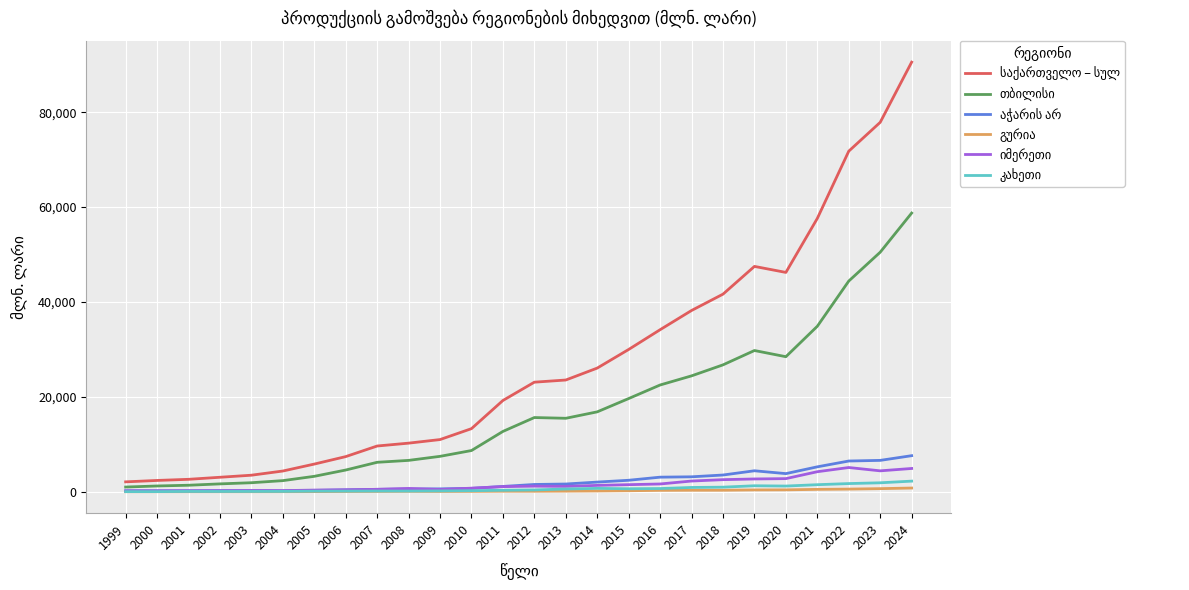

Which category has the highest value across all series?

2024